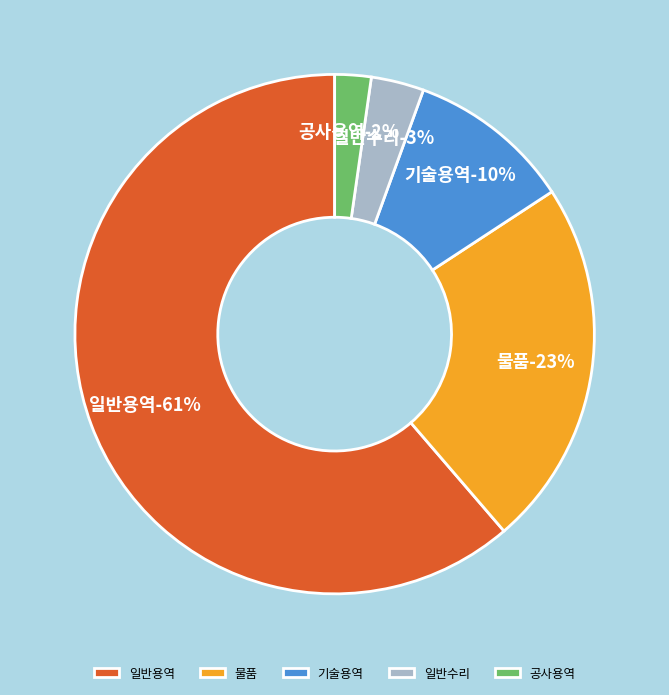

What portion of the pie excludes 24?

99.0%